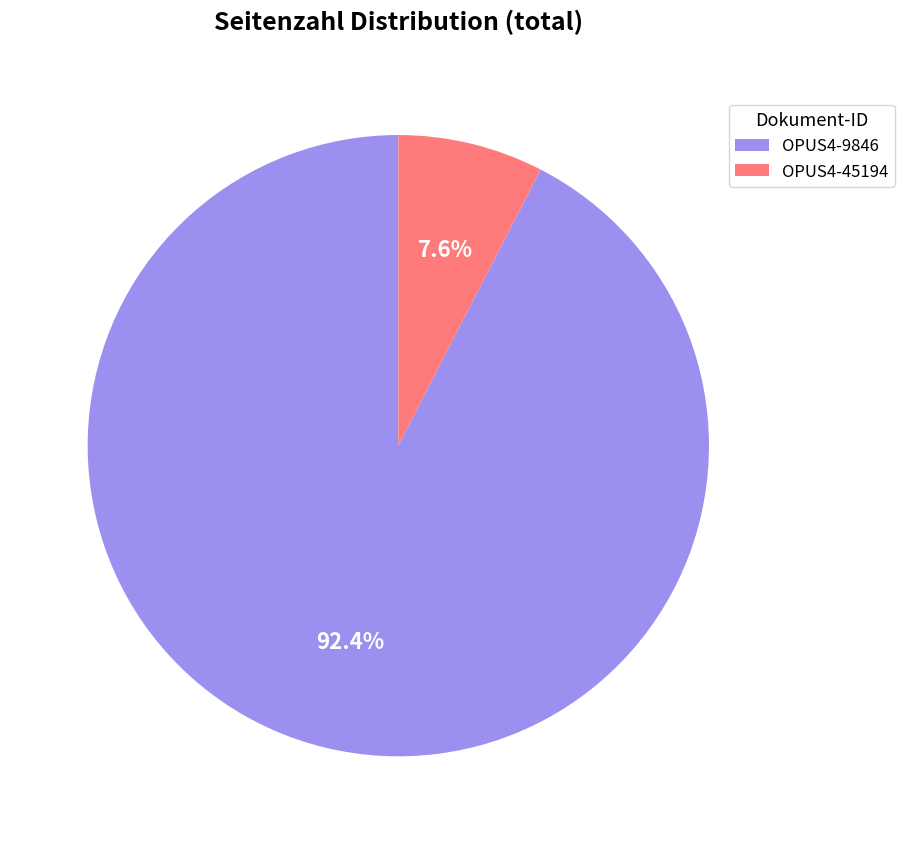

Is the sum of OPUS4-9846 and OPUS4-45194 greater than half?

Yes